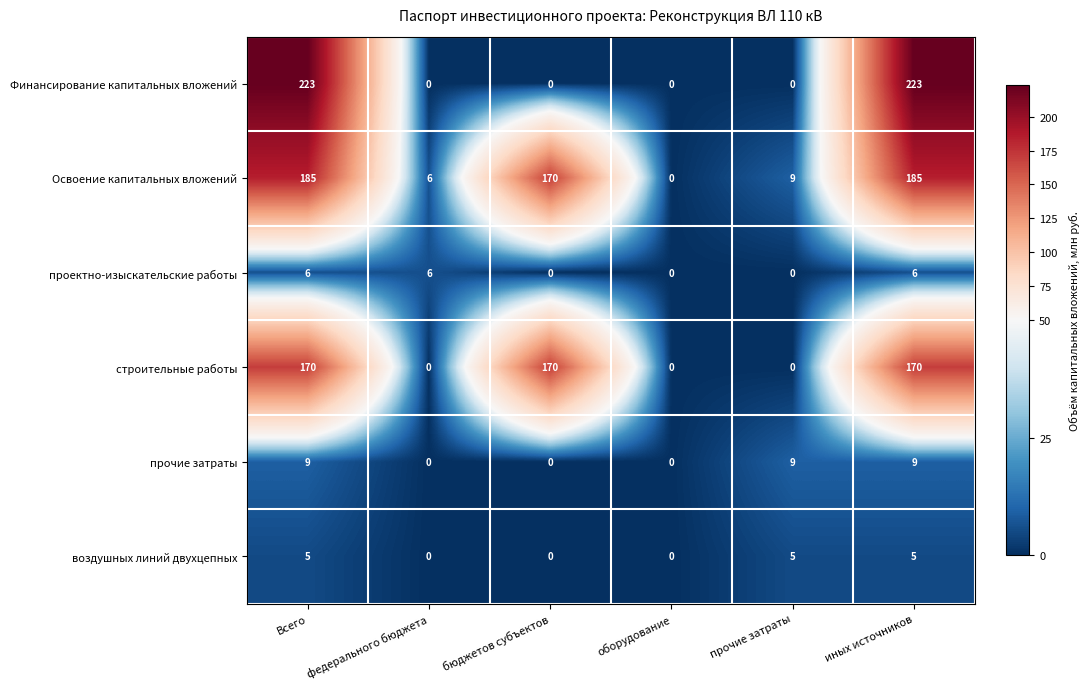

The строительные работы series shows 250 at иных источников. True or false?

False